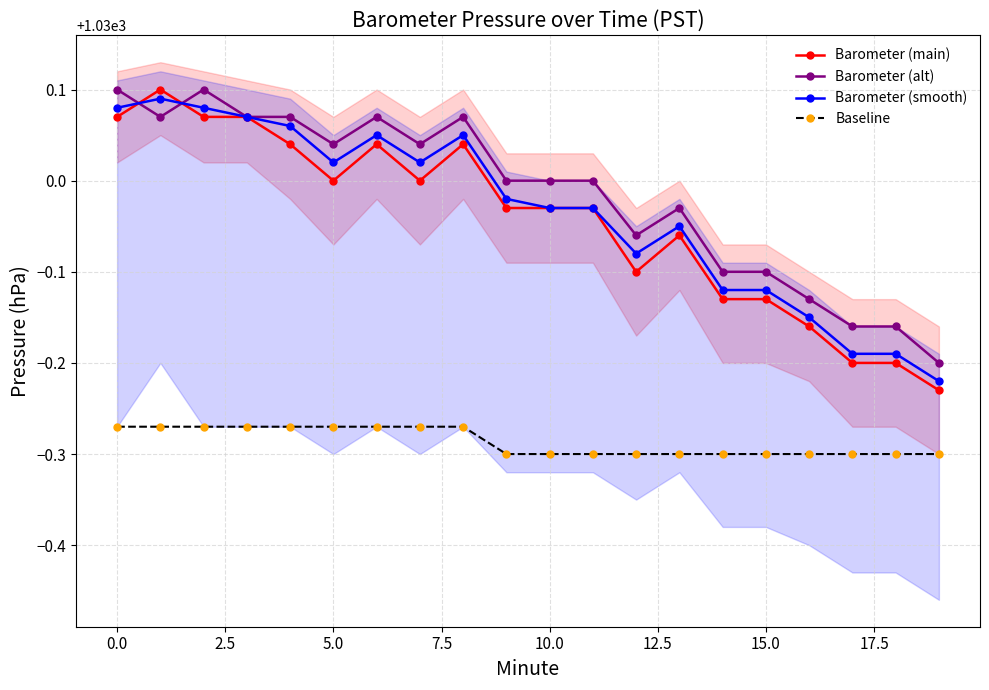

True or false: Barometer (alt) has more than 2 interior local peaks.

True